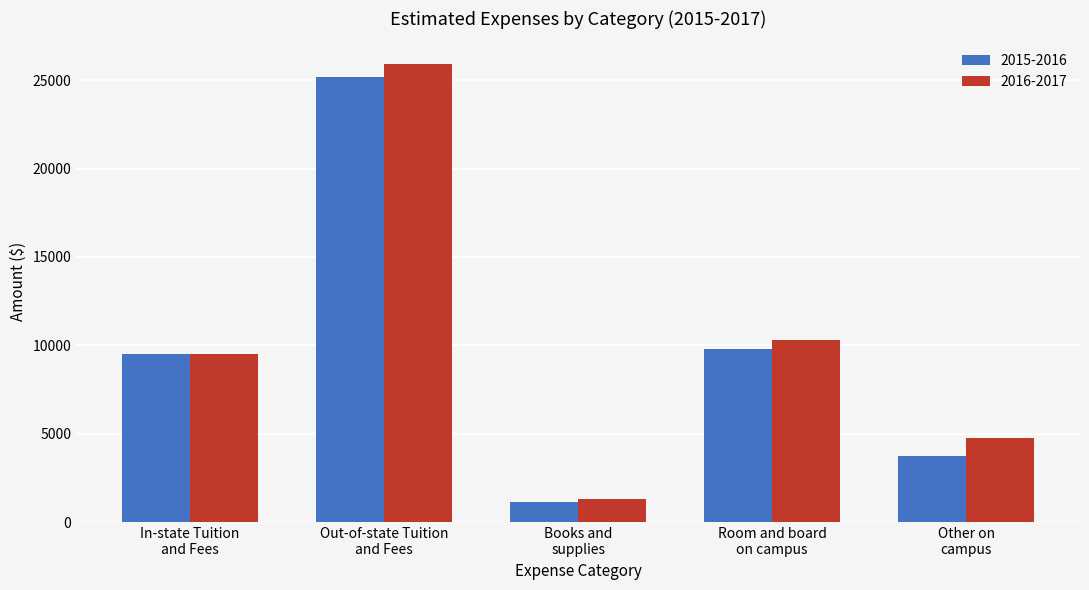

What is the label of the 1st bar from the right?

Other on
campus